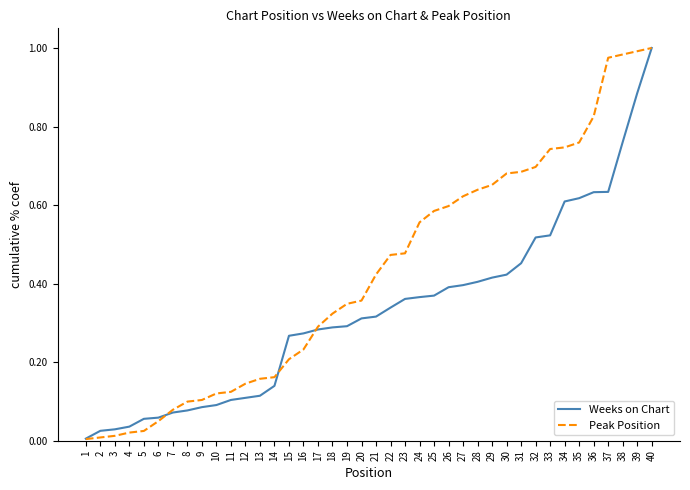

At 35, list the series in order from smallest to largest.

Weeks on Chart, Peak Position